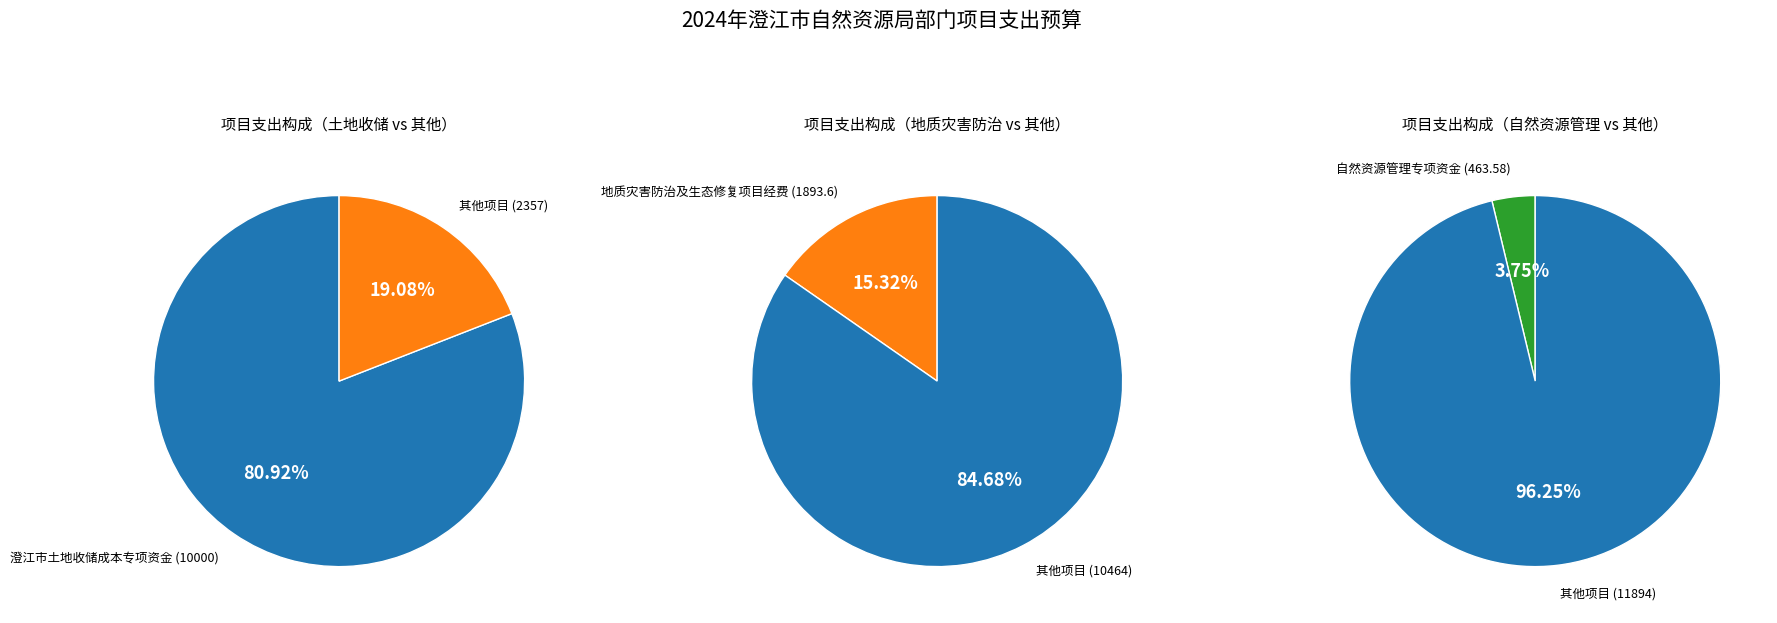

How many segments does this pie chart have?

3